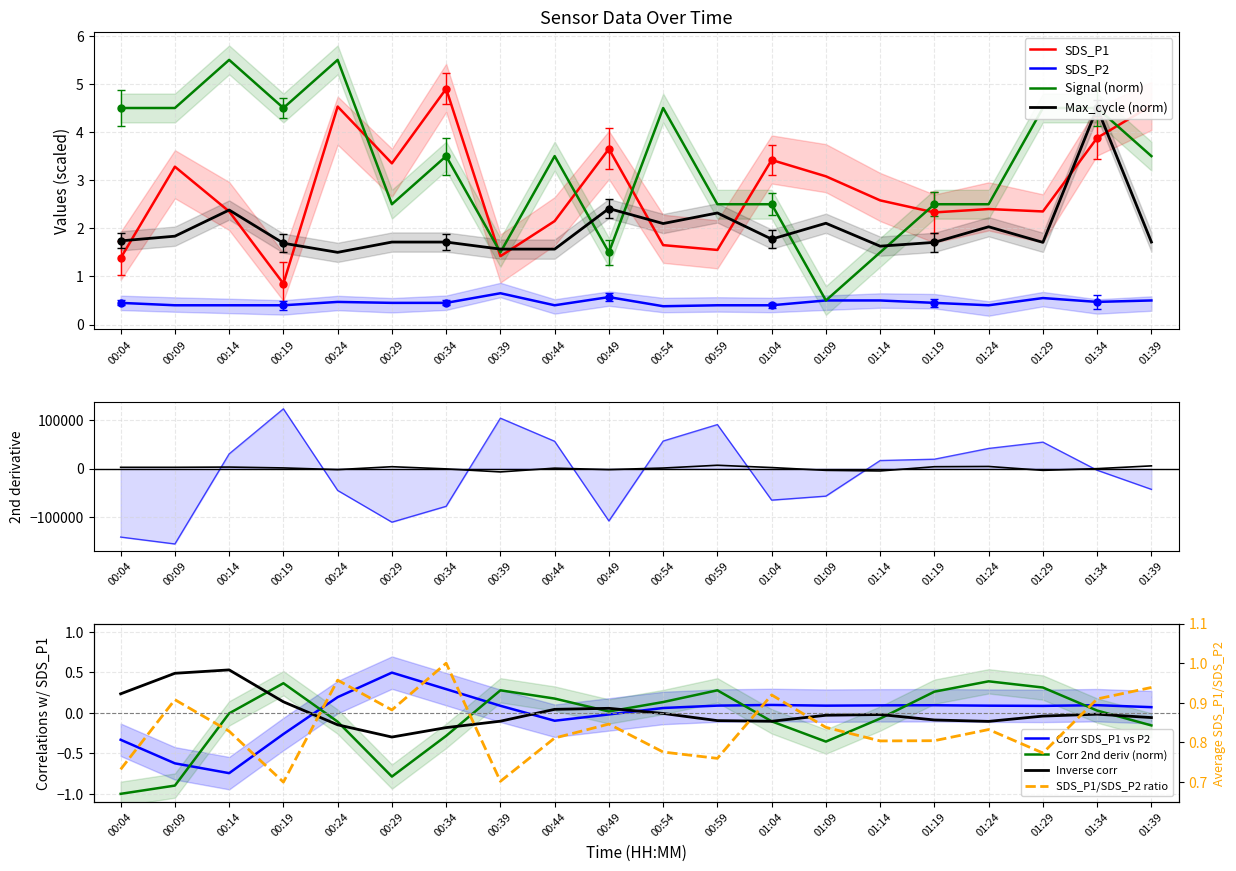

What is the spread (max minus min) of values at 00:49?

3.1